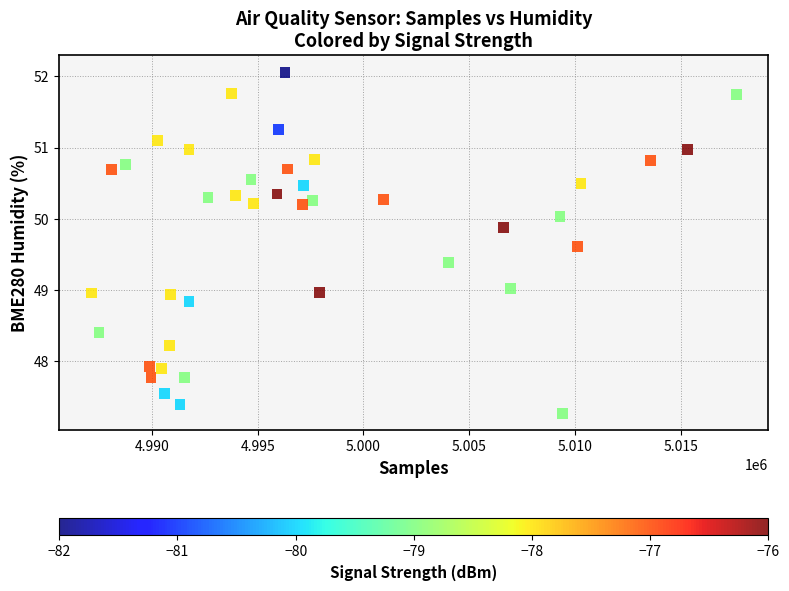

What is the range of X values (max minus min)?

30467.0